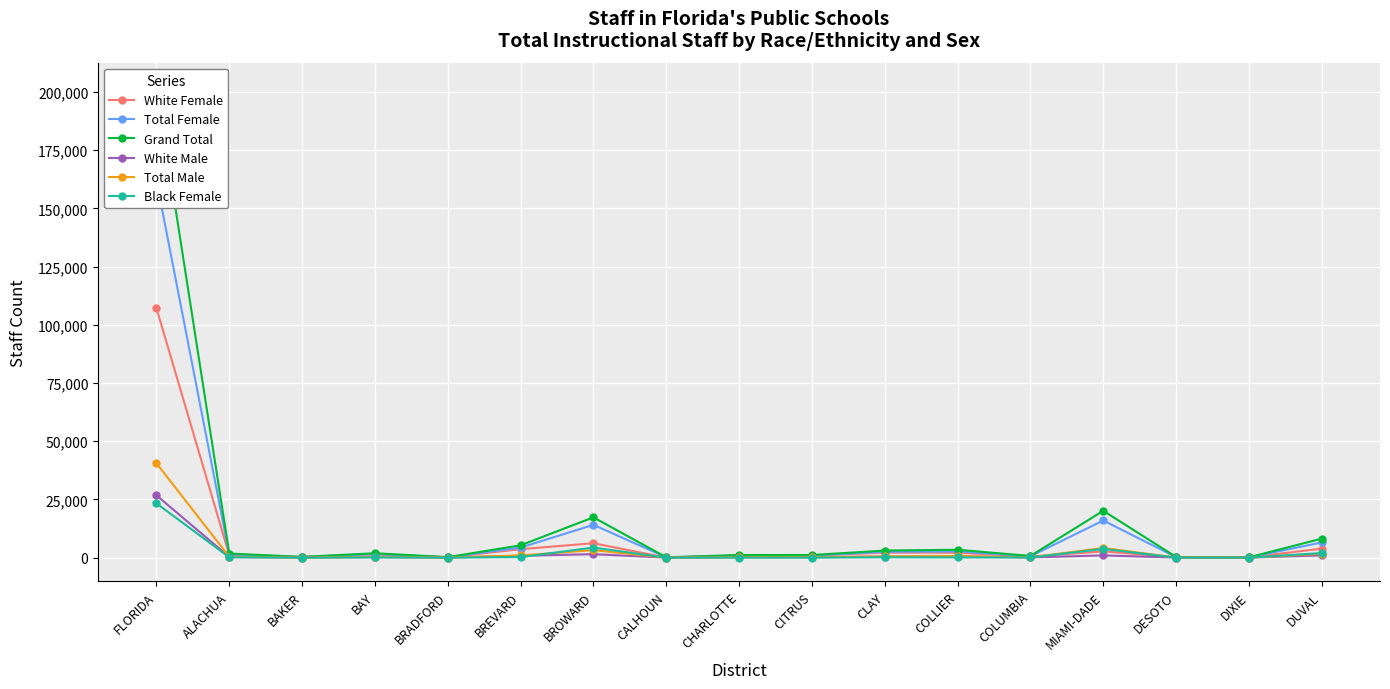

List the labels in order of White Female value, smallest first.

CALHOUN, DIXIE, BRADFORD, DESOTO, BAKER, COLUMBIA, CHARLOTTE, CITRUS, ALACHUA, BAY, COLLIER, CLAY, MIAMI-DADE, BREVARD, DUVAL, BROWARD, FLORIDA